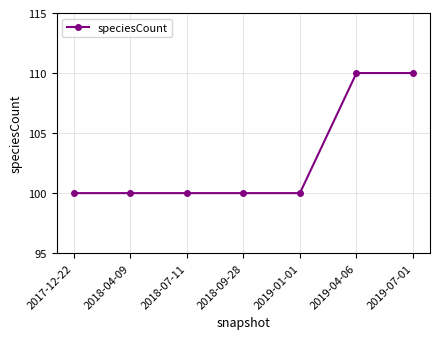

What is the maximum value shown in the chart?

110